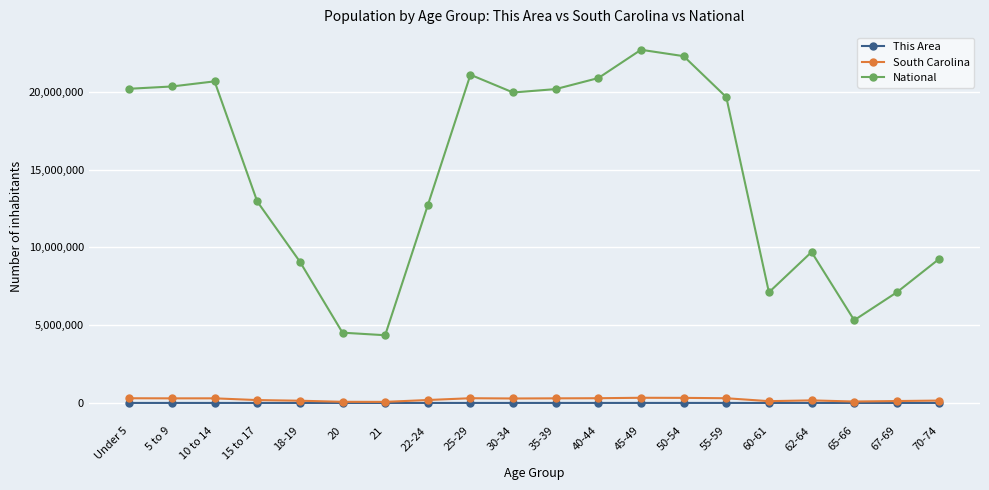

Which series has the largest range (max minus min)?

National